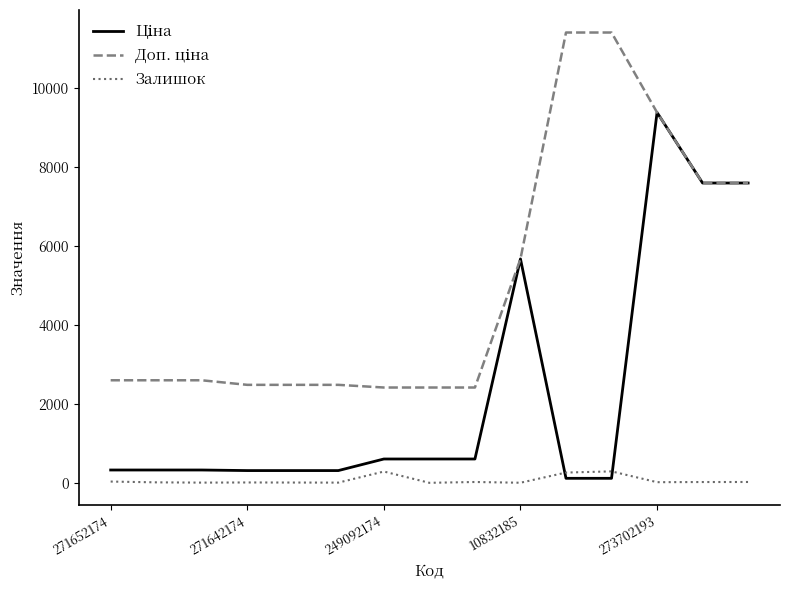

What is the greatest value displayed?

11410.0